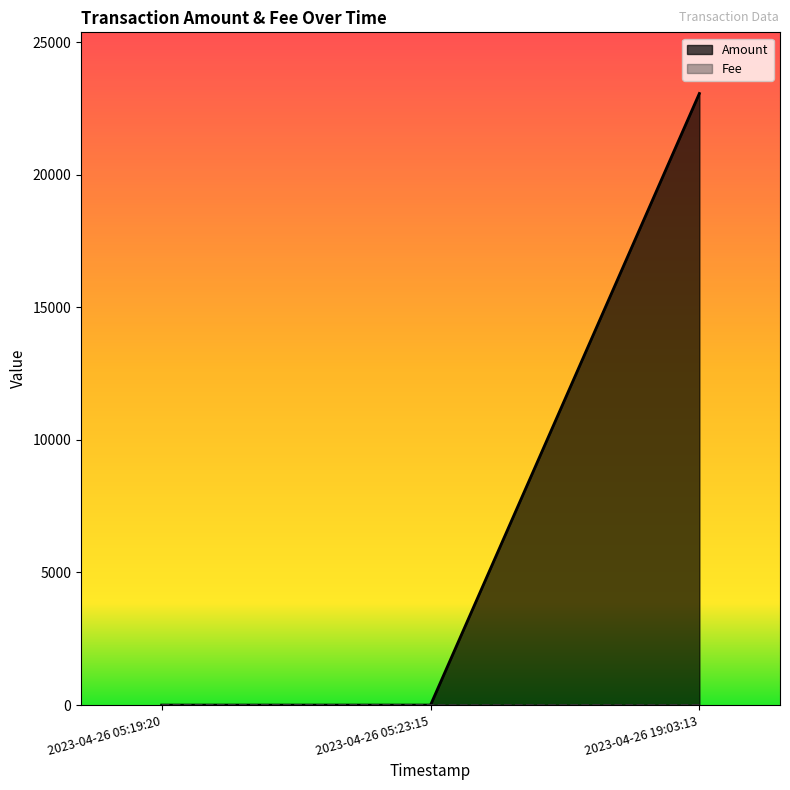

What is the highest value of the Amount series?

23058.8